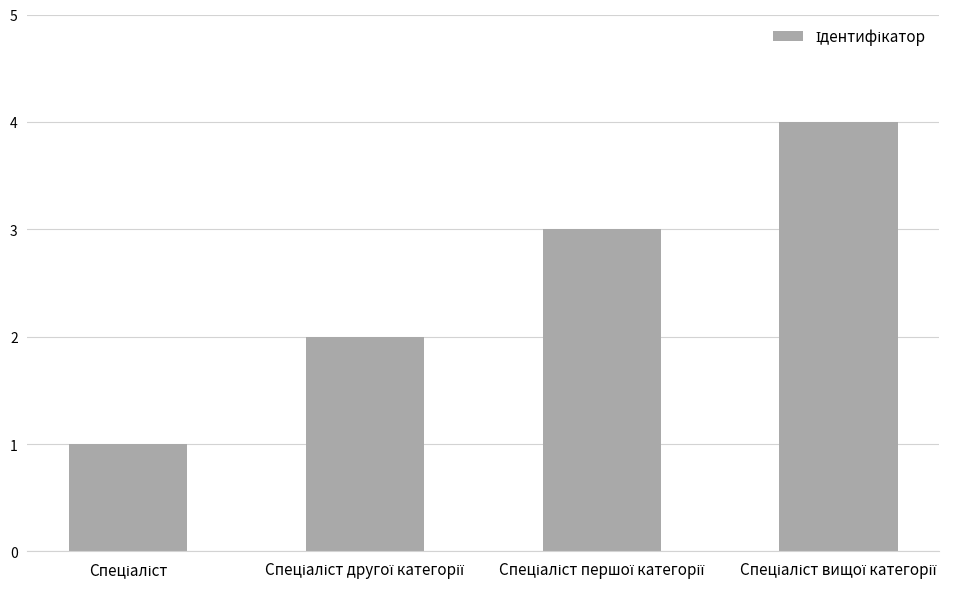

What is the sum of all values?

10